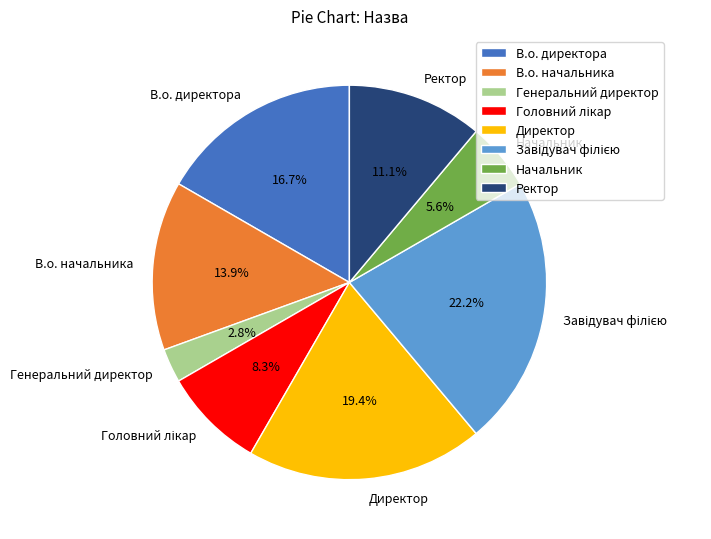

Is Генеральний директор the majority of the pie?

No